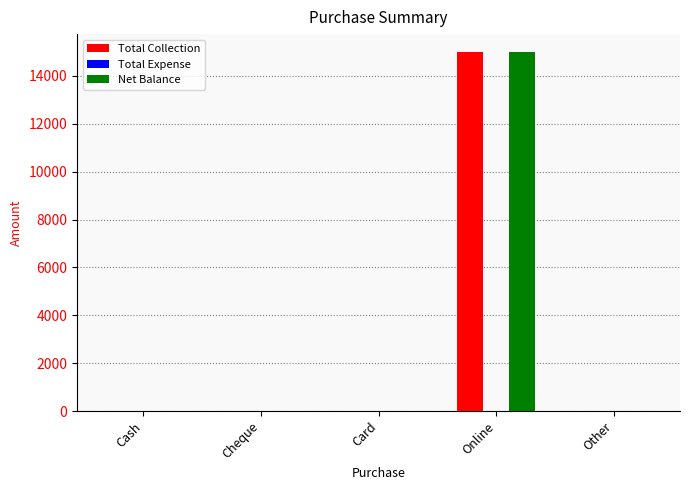

What is the total value across all series at Online?

30000